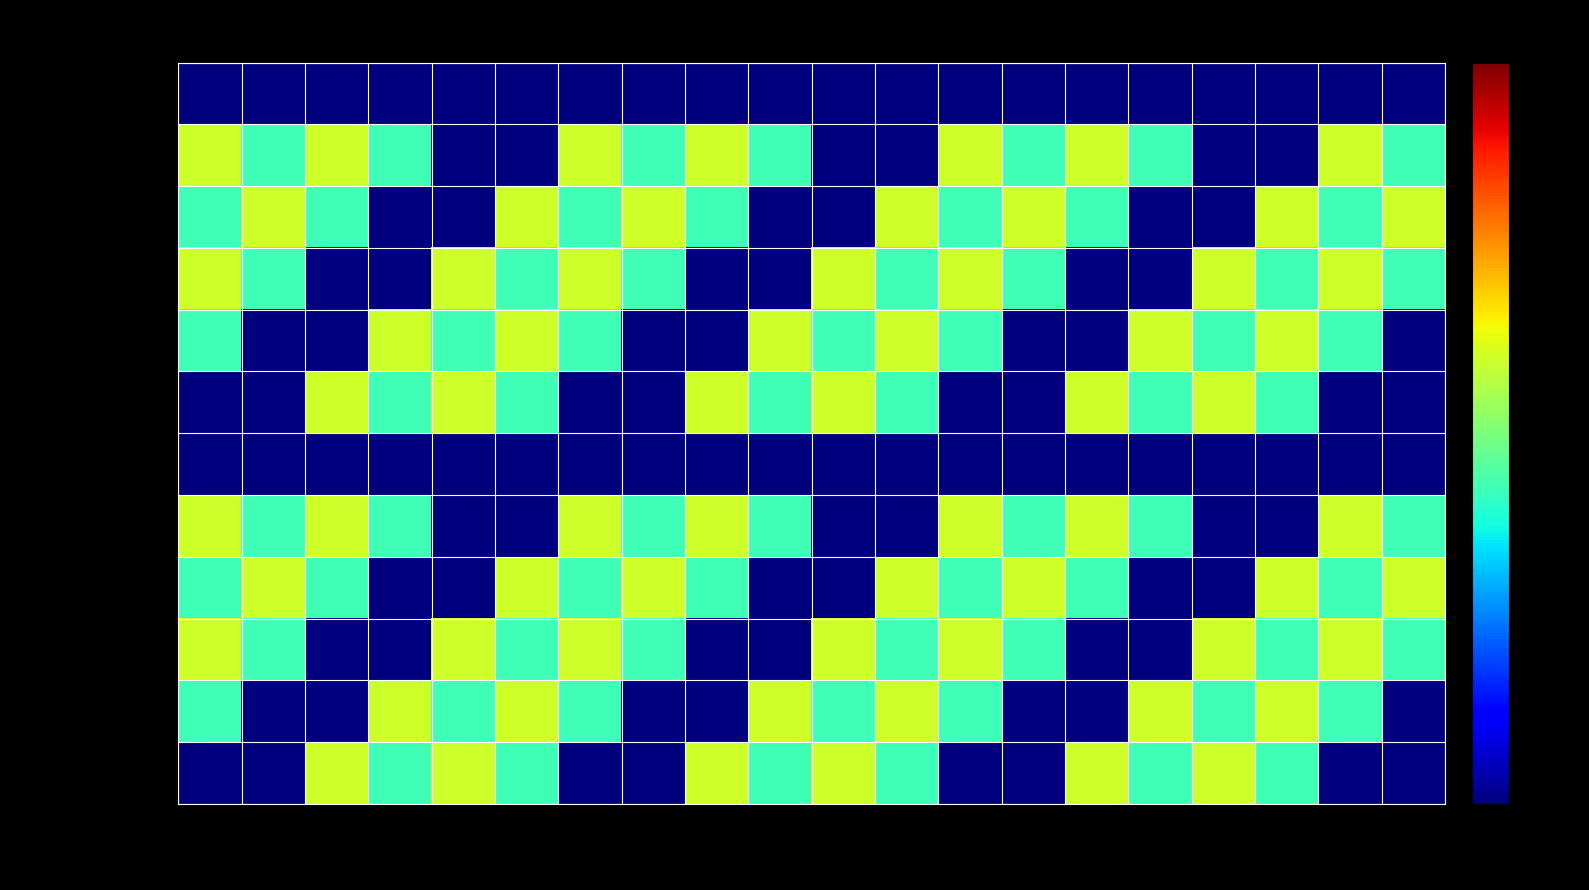

What is the difference between the highest and lowest values at 0.15?

0.2